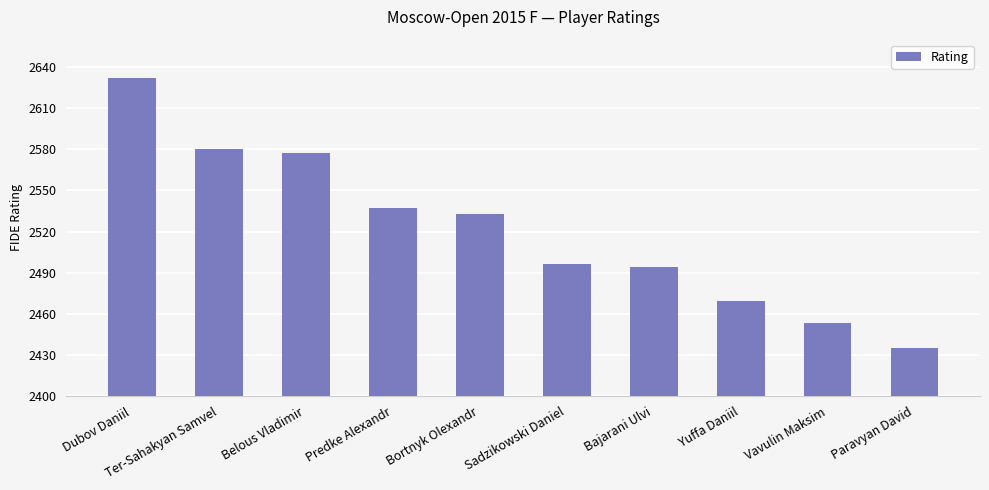

What is the label of the 1st bar from the right?

Paravyan David